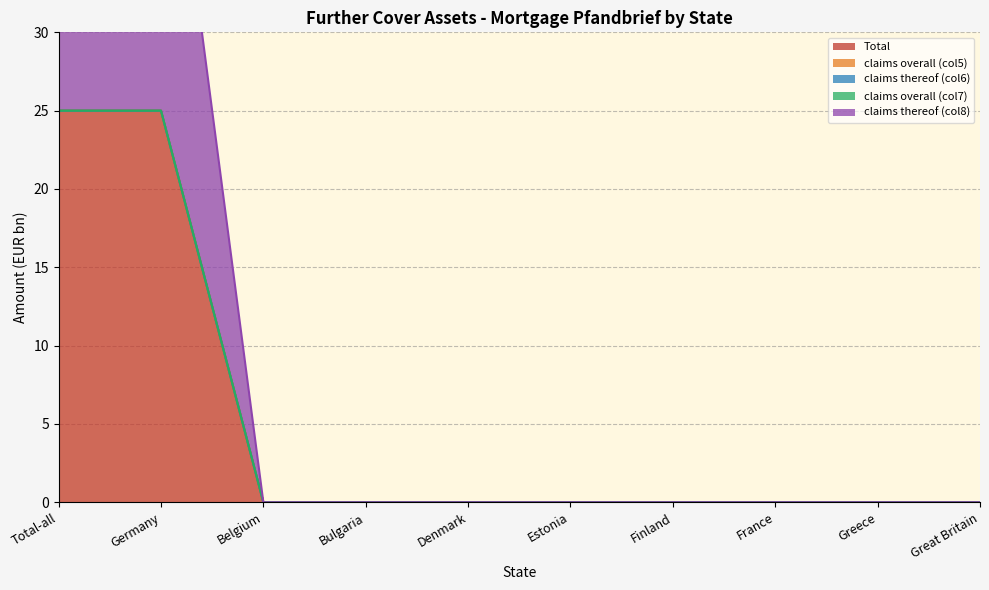

At Greece, list the series in order from smallest to largest.

Total, claims overall (col5), claims thereof (col6), claims overall (col7), claims thereof (col8)